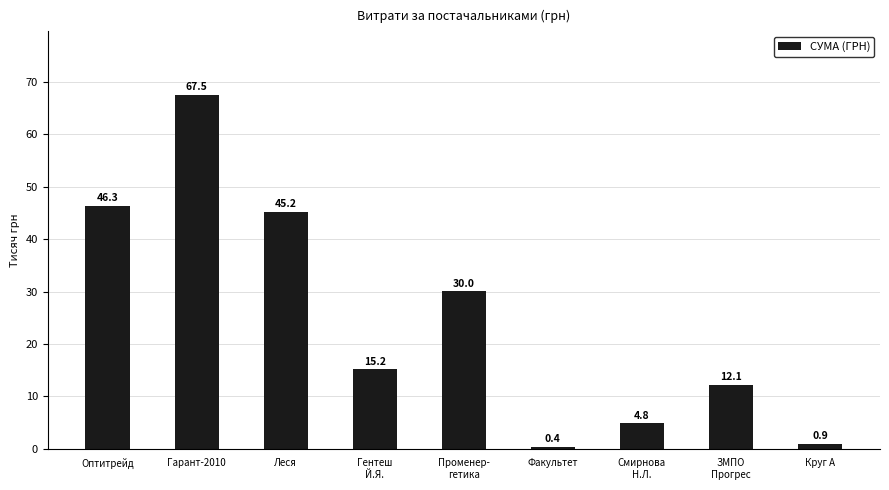

True or false: the data shows 30.0 at Променер-
гетика.

True